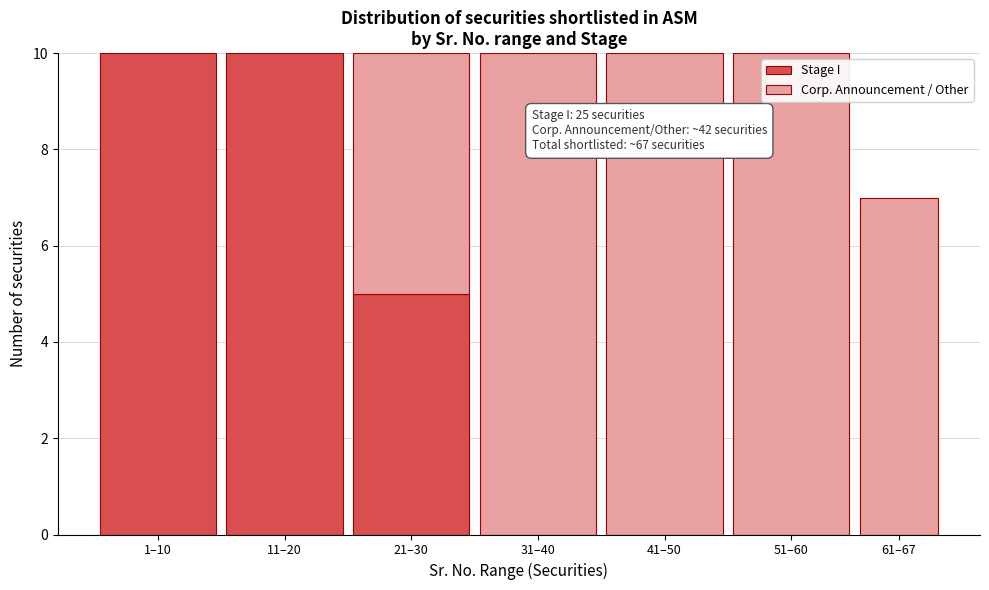

Reading left to right, list the values for the Stage I series.

1–10=10	11–20=10	21–30=5	31–40=0	41–50=0	51–60=0	61–67=0